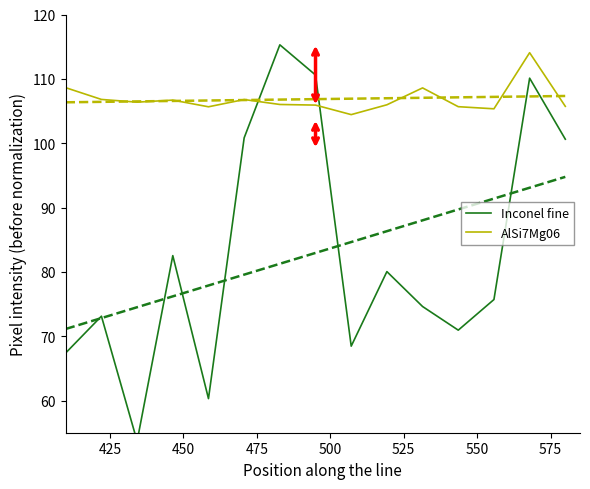

Rank the series by their maximum value, from highest to lowest.

Inconel fine, AlSi7Mg06